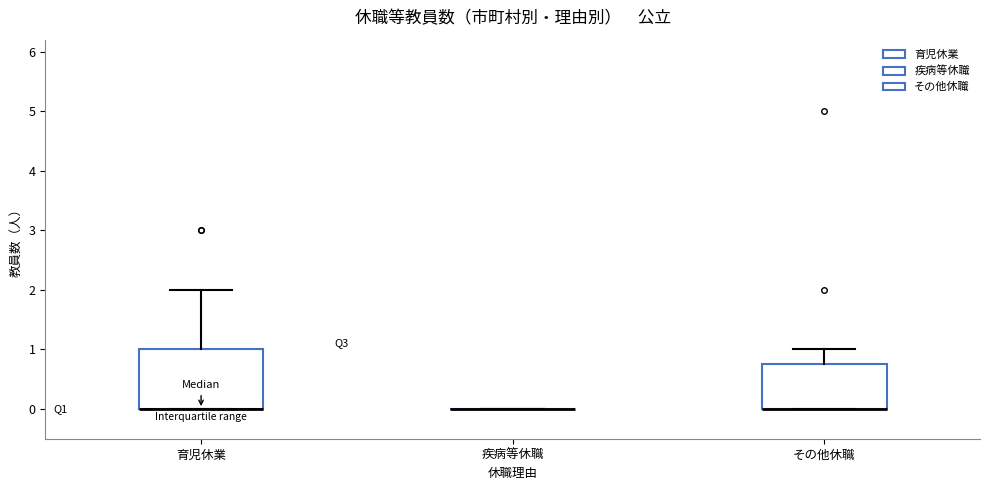

Comparing the boxes themselves (not the whiskers), which one is the tallest?

育児休業